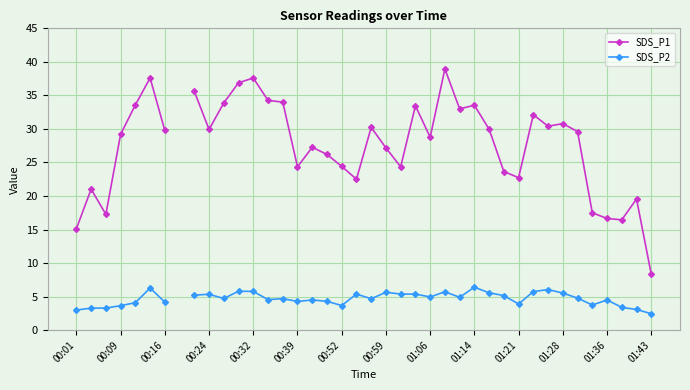

What is the difference between the maximum and minimum values in the SDS_P2 series?

4.0